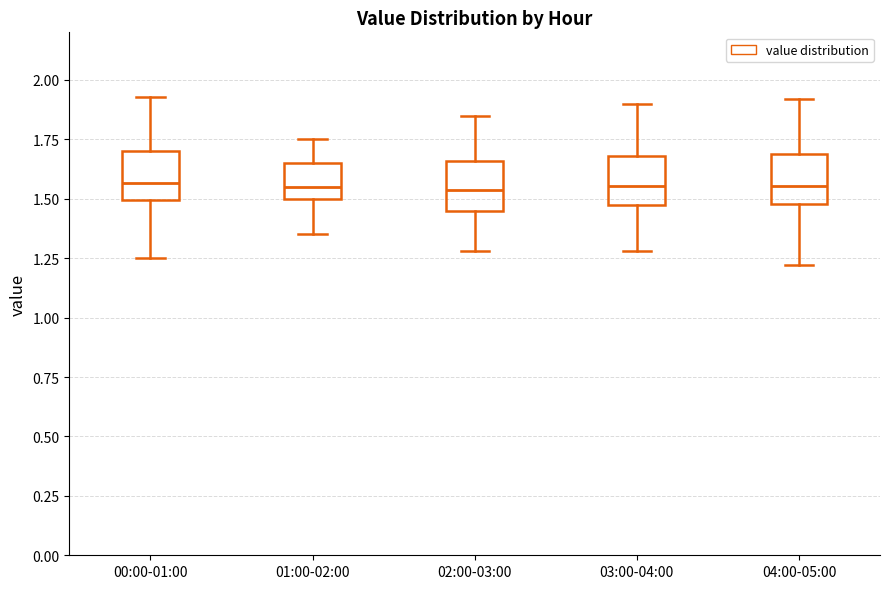

Reading left to right, read every box against the y-axis: the position of its median line, the range the box covers, and the ends of its whiskers. The values are not printed on the chart, so give them approximately, as read against the axis.

00:00-01:00: median 1.55, box 1.50 to 1.70, whiskers 1.25 to 1.95
01:00-02:00: median 1.55, box 1.50 to 1.65, whiskers 1.35 to 1.75
02:00-03:00: median 1.55, box 1.45 to 1.65, whiskers 1.30 to 1.85
03:00-04:00: median 1.55, box 1.50 to 1.70, whiskers 1.30 to 1.90
04:00-05:00: median 1.55, box 1.50 to 1.70, whiskers 1.20 to 1.90